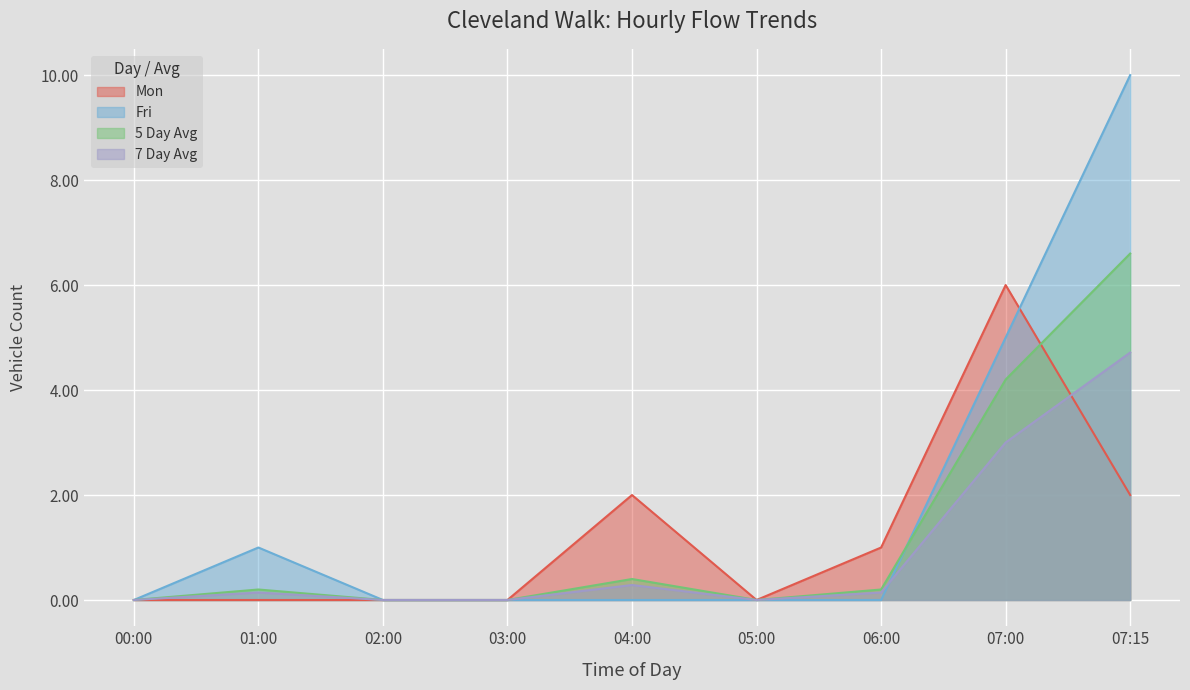

What is the greatest value displayed?

10.0